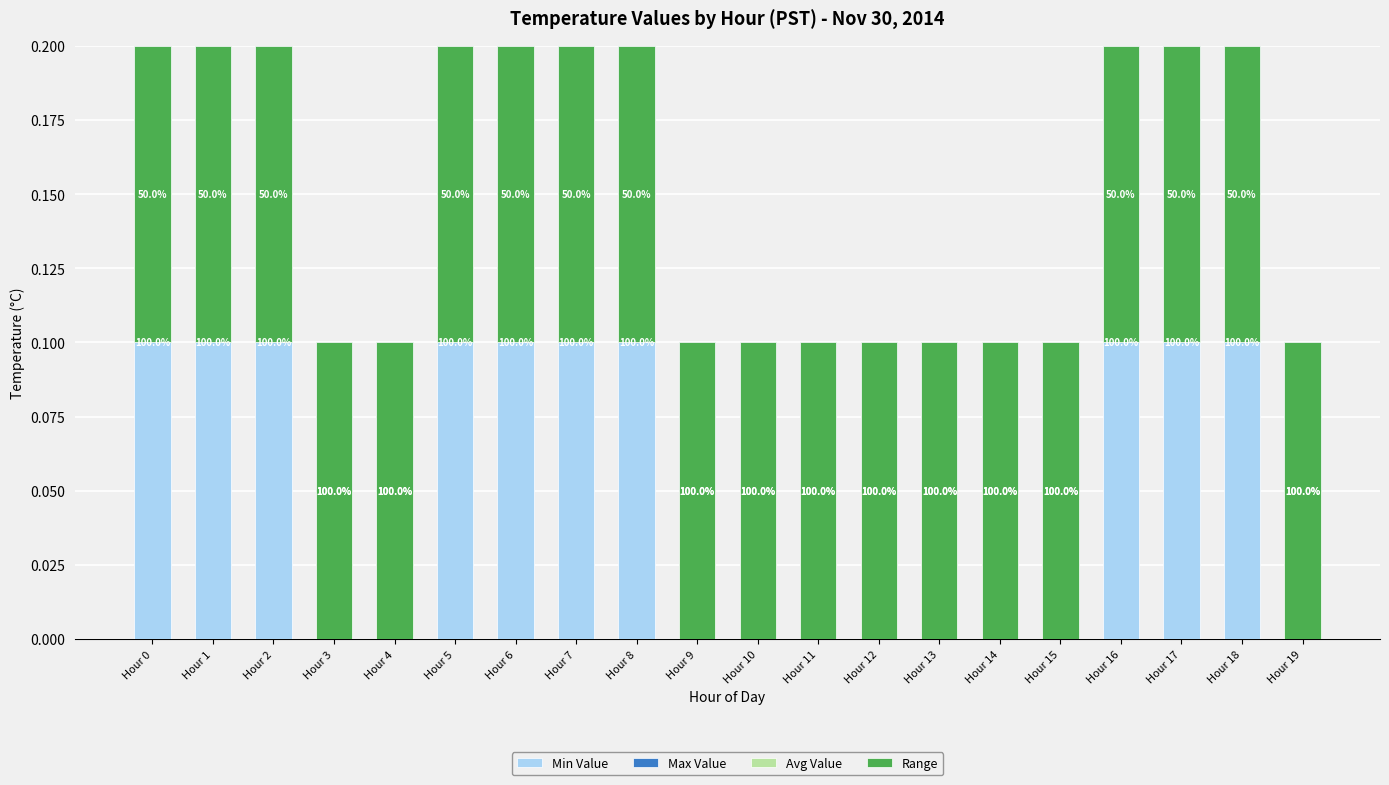

What is the greatest value displayed?

0.2